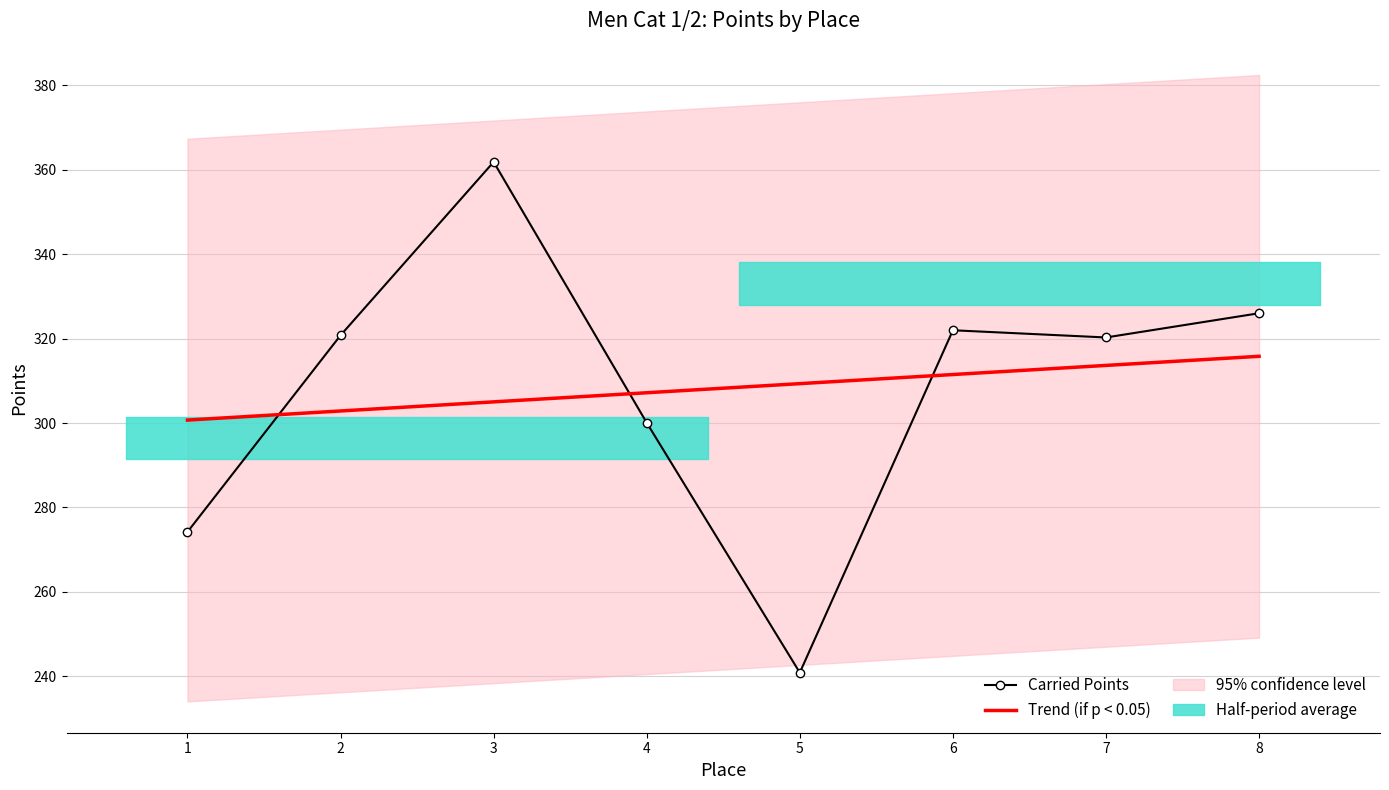

The Carried Points series shows 630.1 at 3. True or false?

False